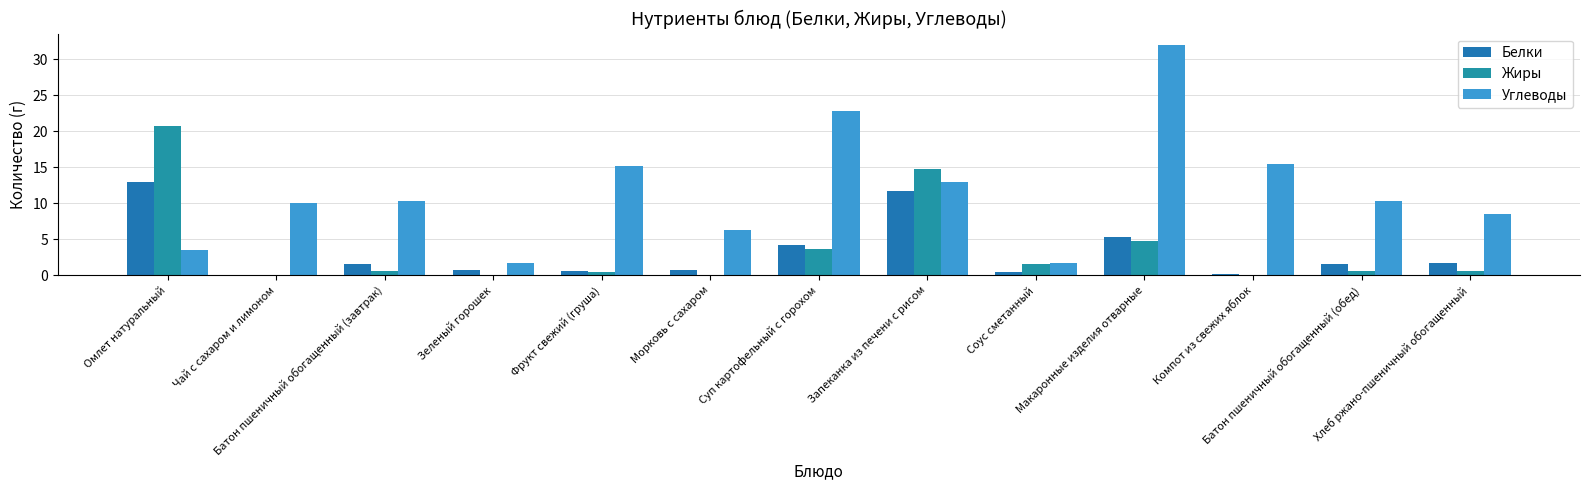

How many data points does each series have?

13